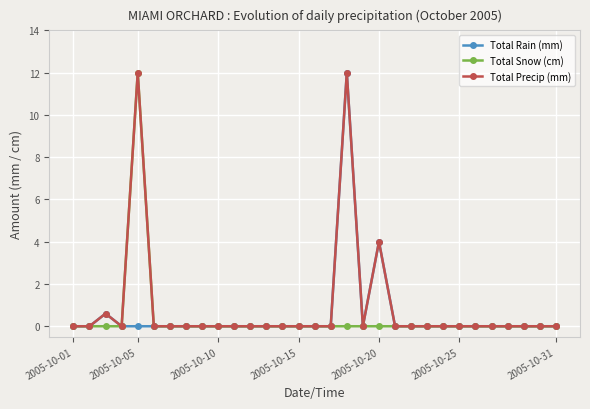

True or false: Total Rain (mm) has more than 2 interior local peaks.

True